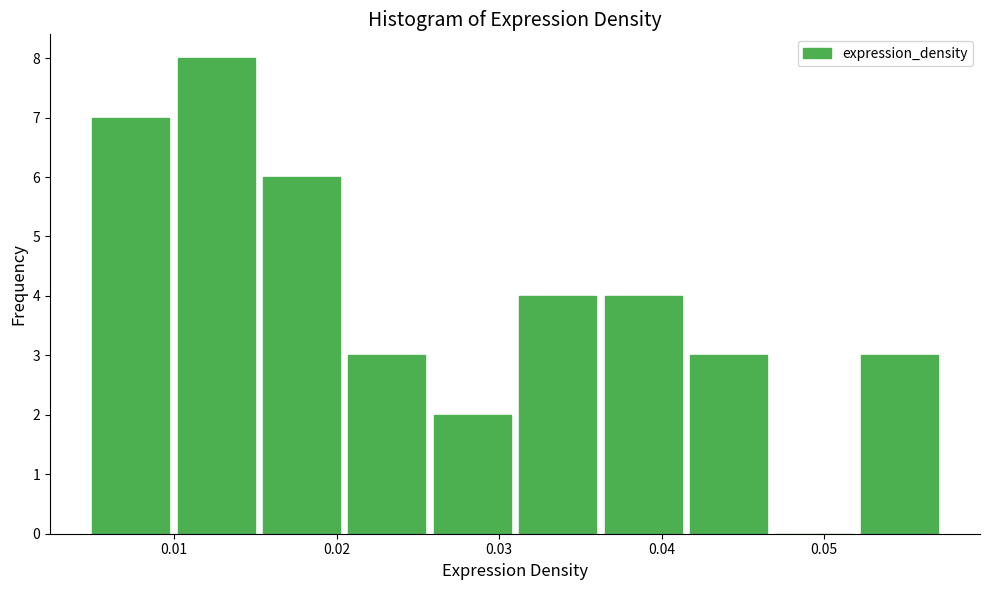

Which range on the x-axis has the tallest bar?

0.010 to 0.015